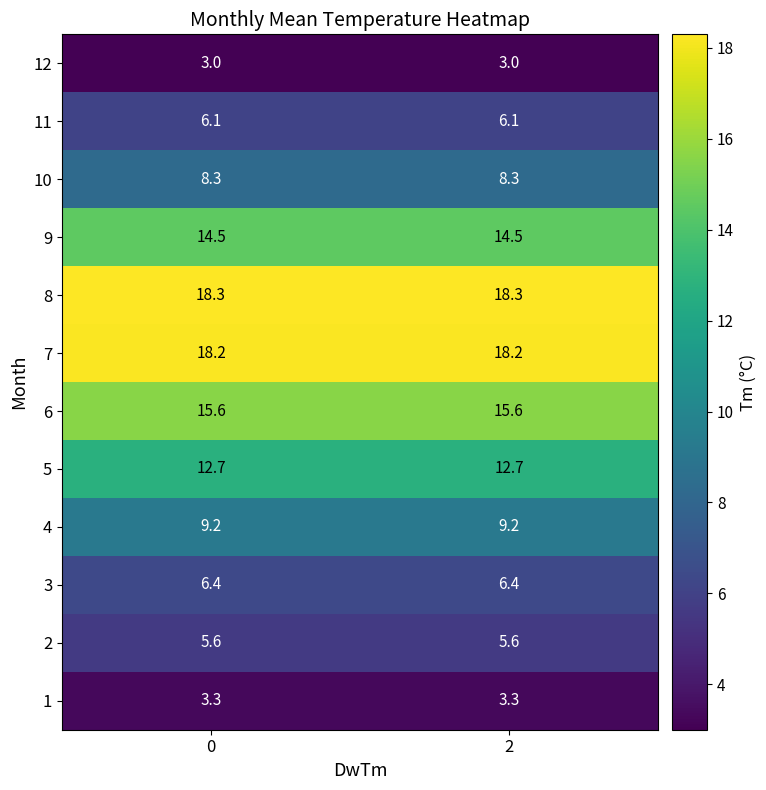

Rank the series by their maximum value, from highest to lowest.

8, 7, 6, 9, 5, 4, 10, 3, 11, 2, 1, 12